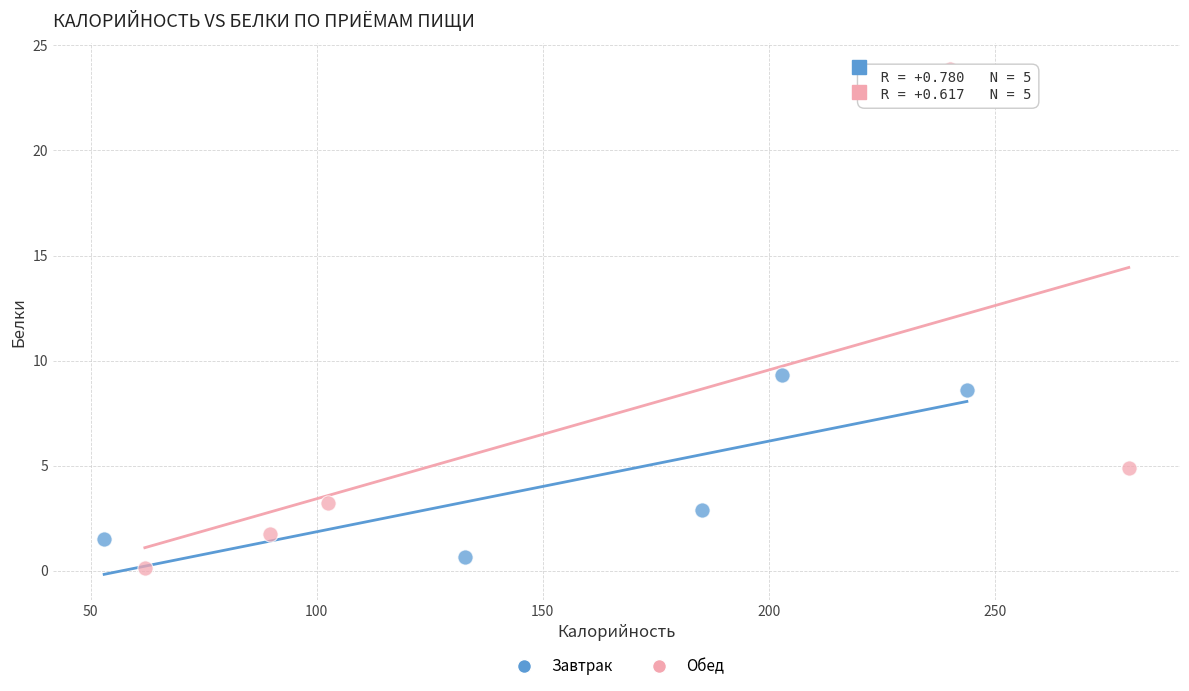

Which series has the largest Y range (max minus min)?

Обед